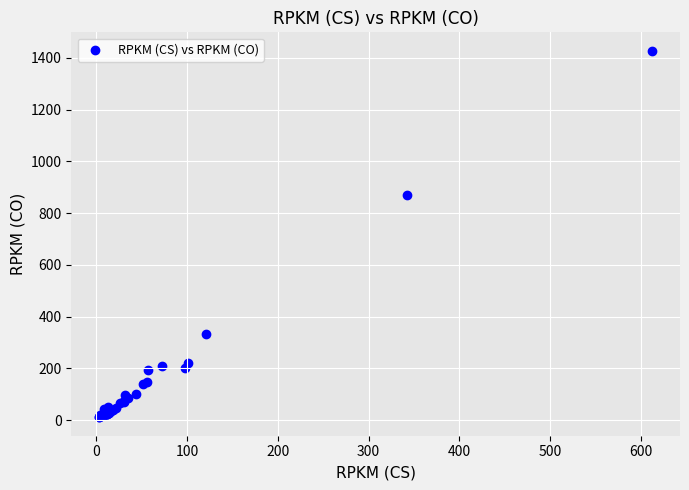

What Y value in the scatter plot is closest to 718?

869.1